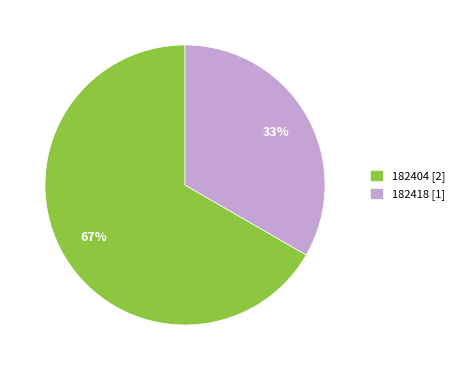

The 182418 slice represents 46% of the pie. True or false?

False